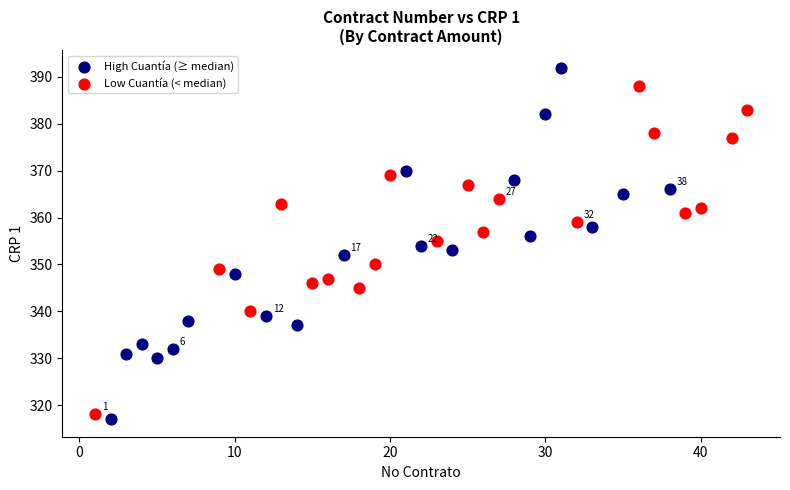

Which series has the largest Y range (max minus min)?

High Cuantía (≥ median)